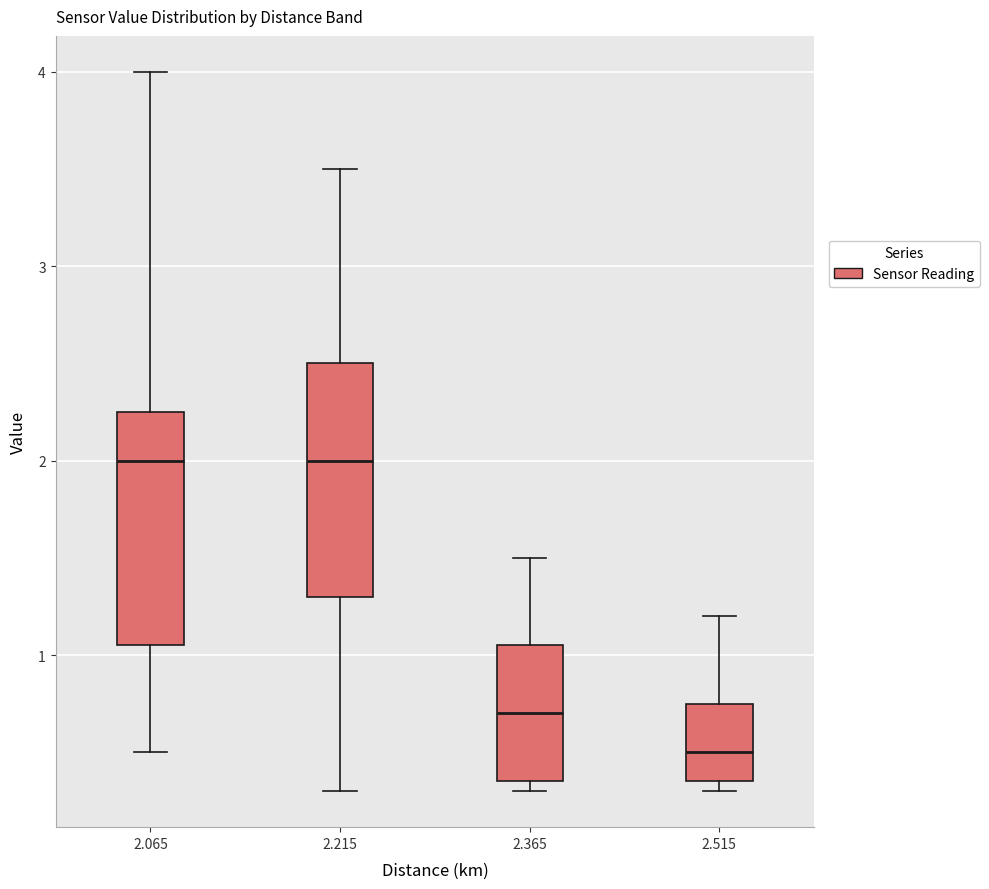

Where does the lower whisker of the box at x = 2.065 end on the y-axis? The values are not printed on the chart, so give them approximately, as read against the axis.

0.5